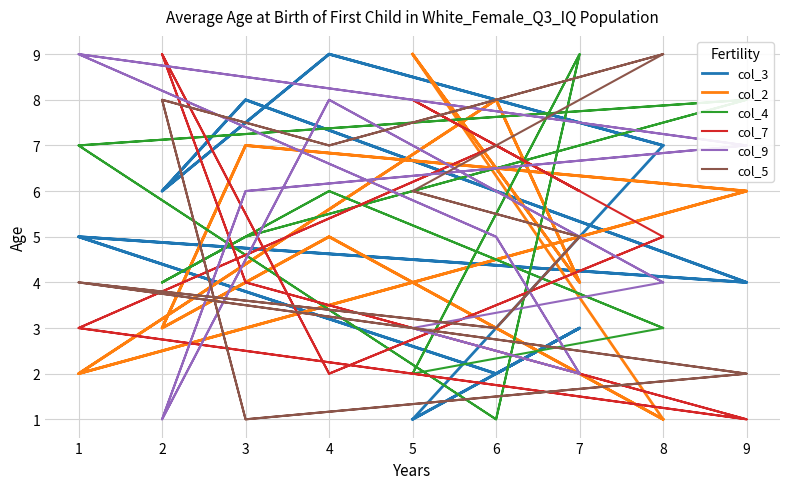

True or false: col_5 and col_9 cross at least once.

True